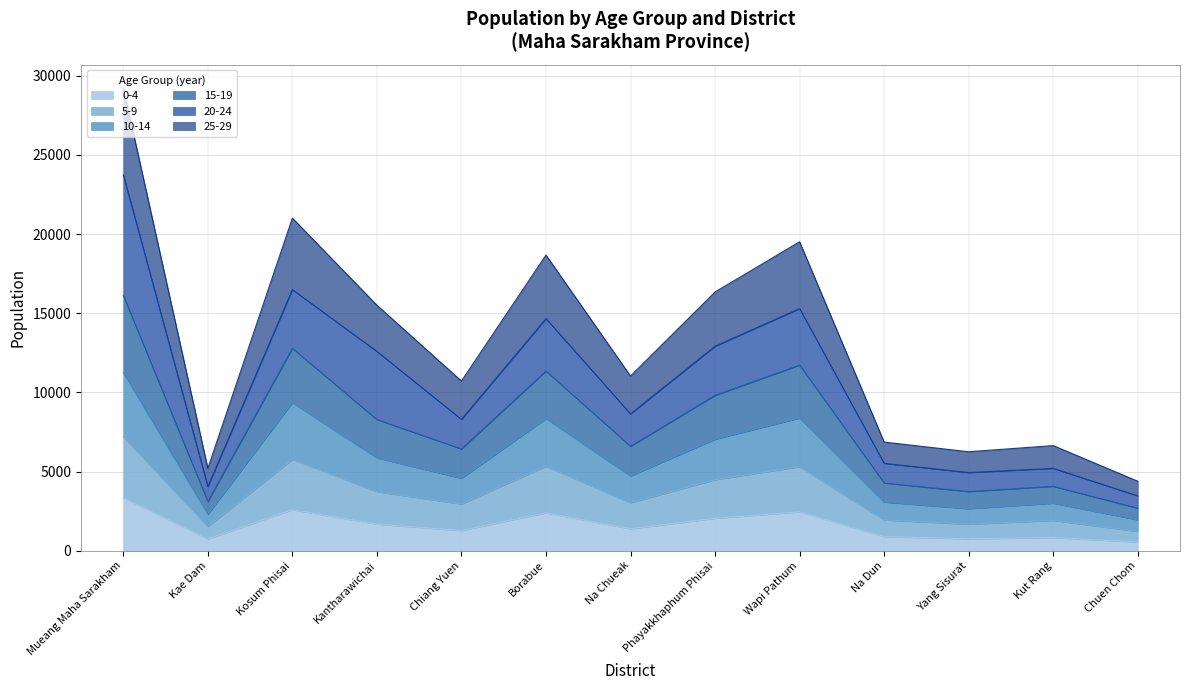

What is the maximum value shown in the chart?

29242